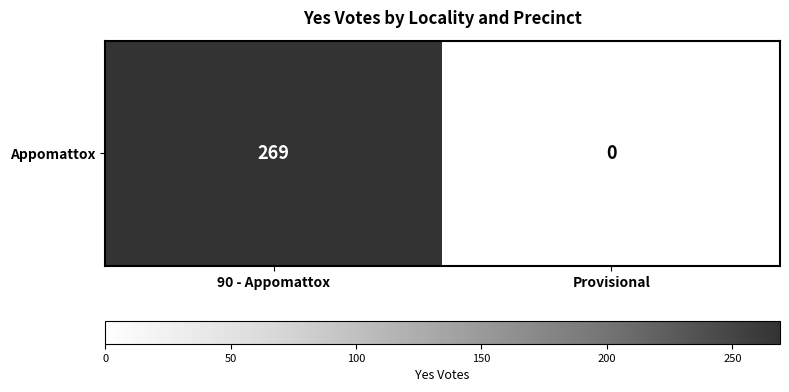

The chart shows a value of 0 at Provisional. True or false?

True